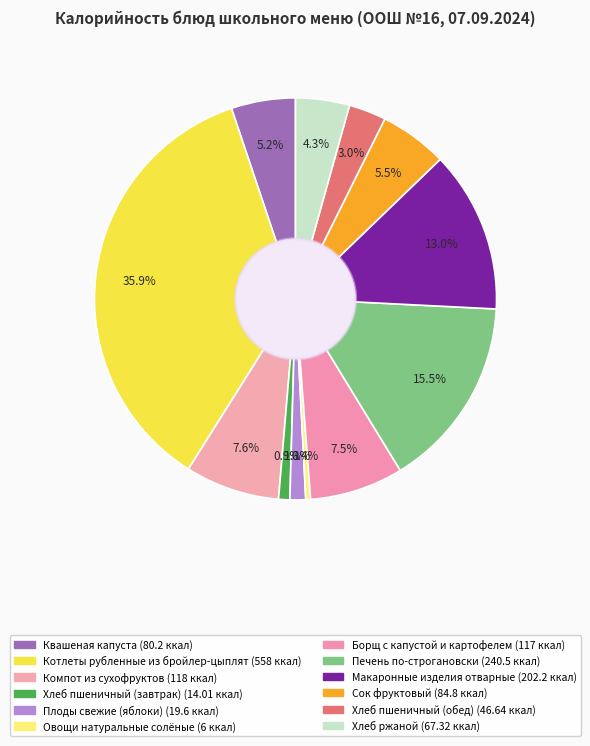

How many segments does this pie chart have?

12